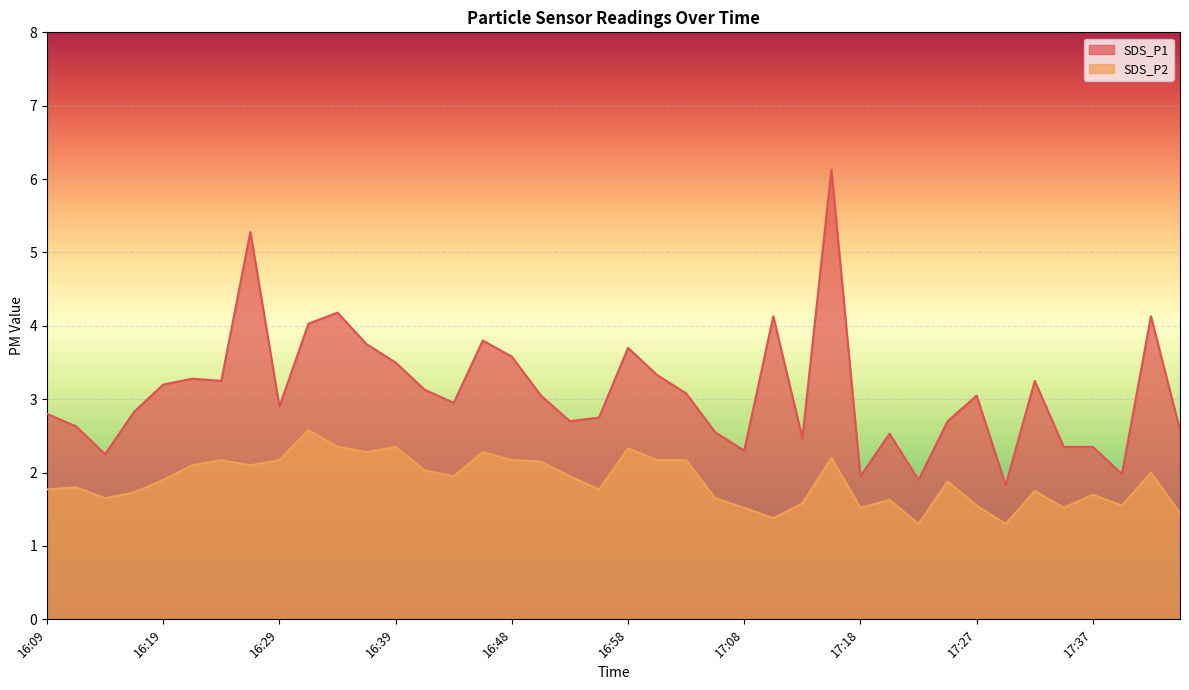

How many lines are shown in the chart?

2